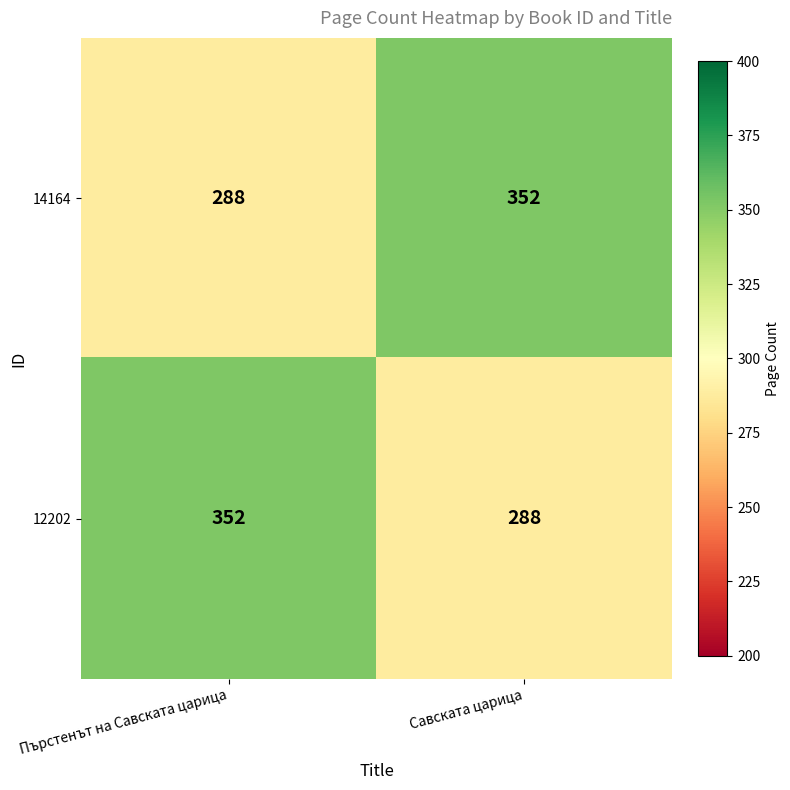

True or false: 14164 has a value of 413 at Пърстенът на Савската царица.

False